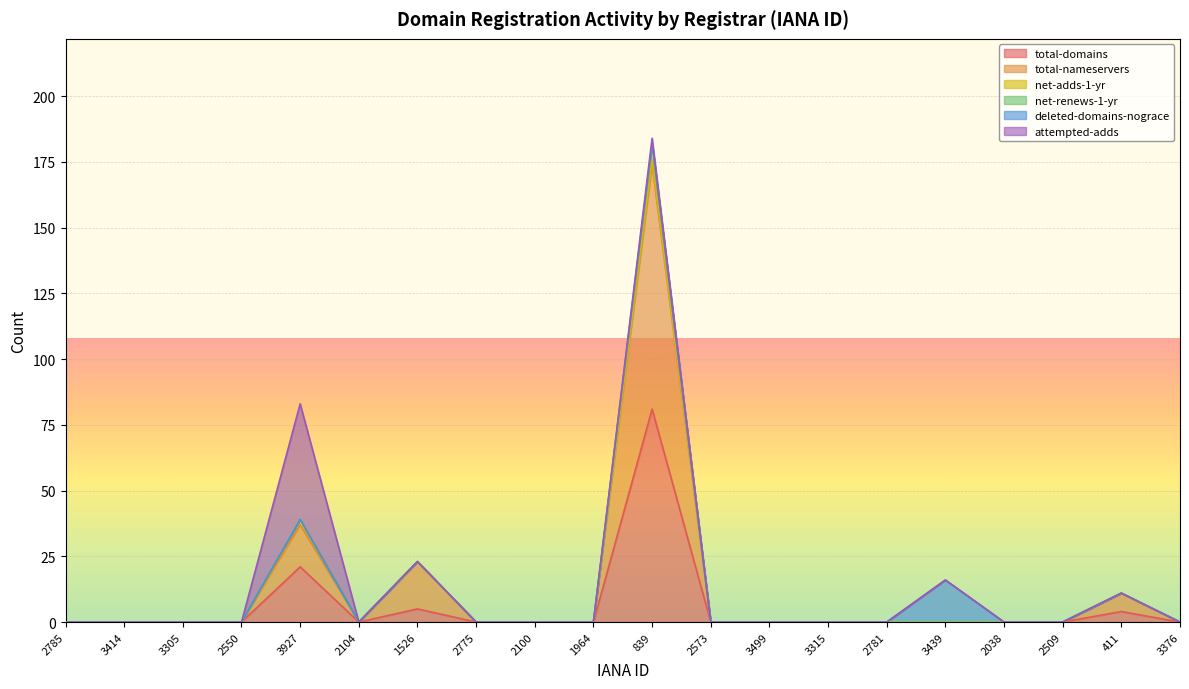

At which category is the sum across all series the highest?

839